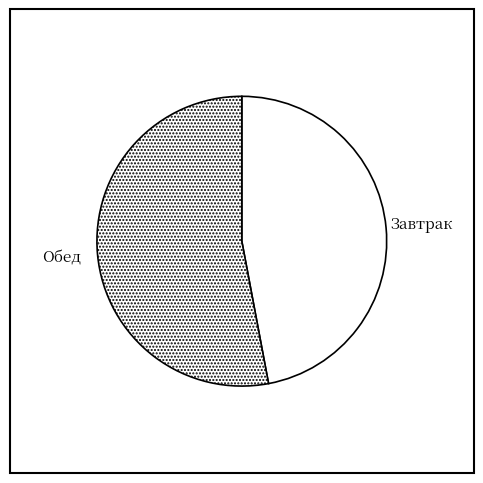

Rank the categories by value from highest to lowest.

Обед, Завтрак